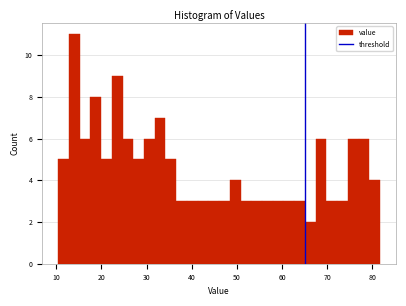

Read against the x-axis, roughly where is the centre of the tallest bar?

14